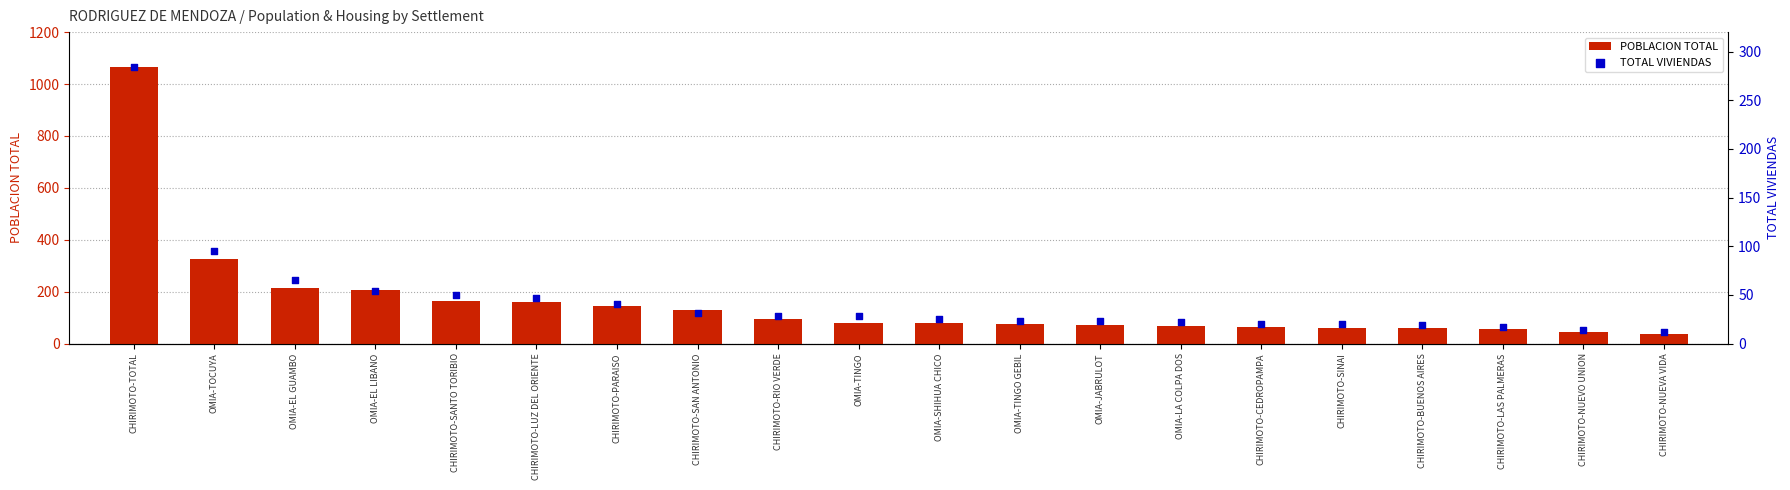

Which series contains the lowest Y value?

TOTAL VIVIENDAS